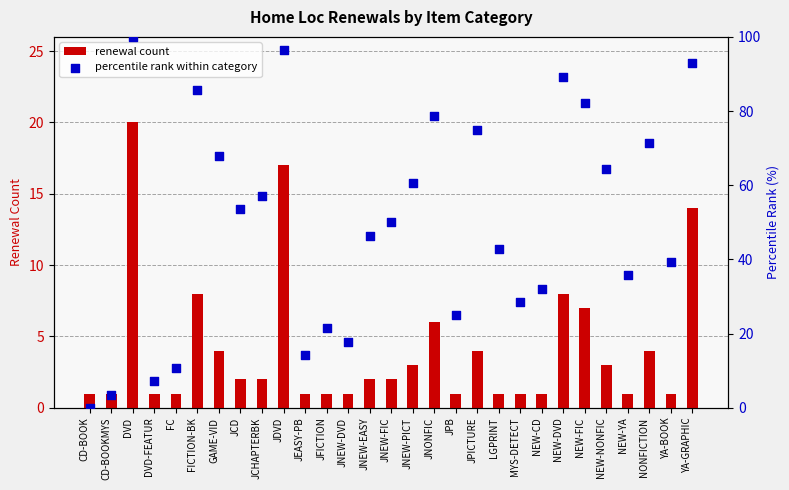

Which series has the largest total across all categories?

percentile rank within category